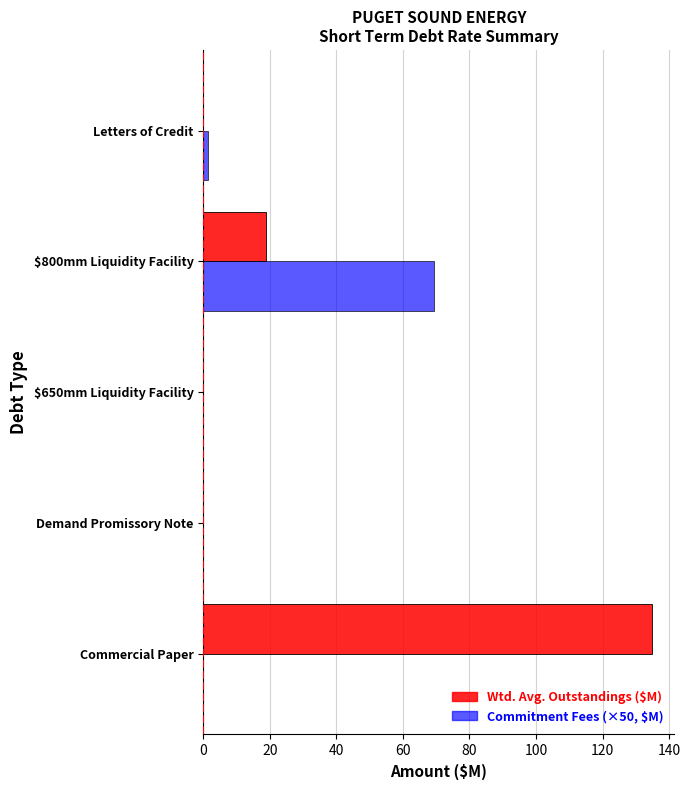

Is it true that Wtd. Avg. Outstandings ($M) equals 58.8 at Demand Promissory Note?

False